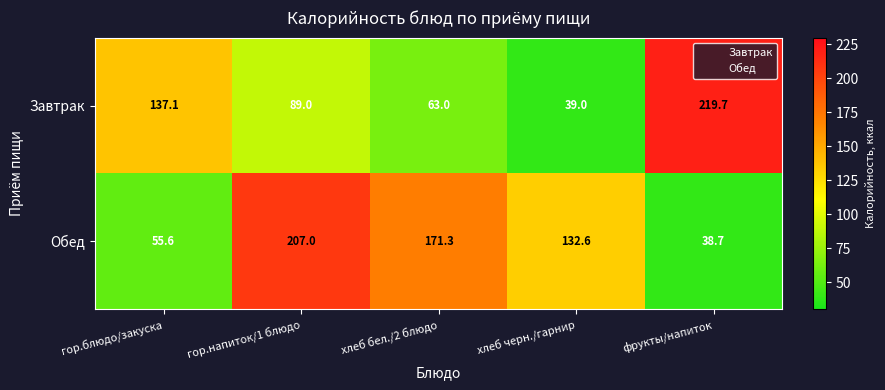

What is the spread (max minus min) of values at гор.напиток/1 блюдо?

118.0